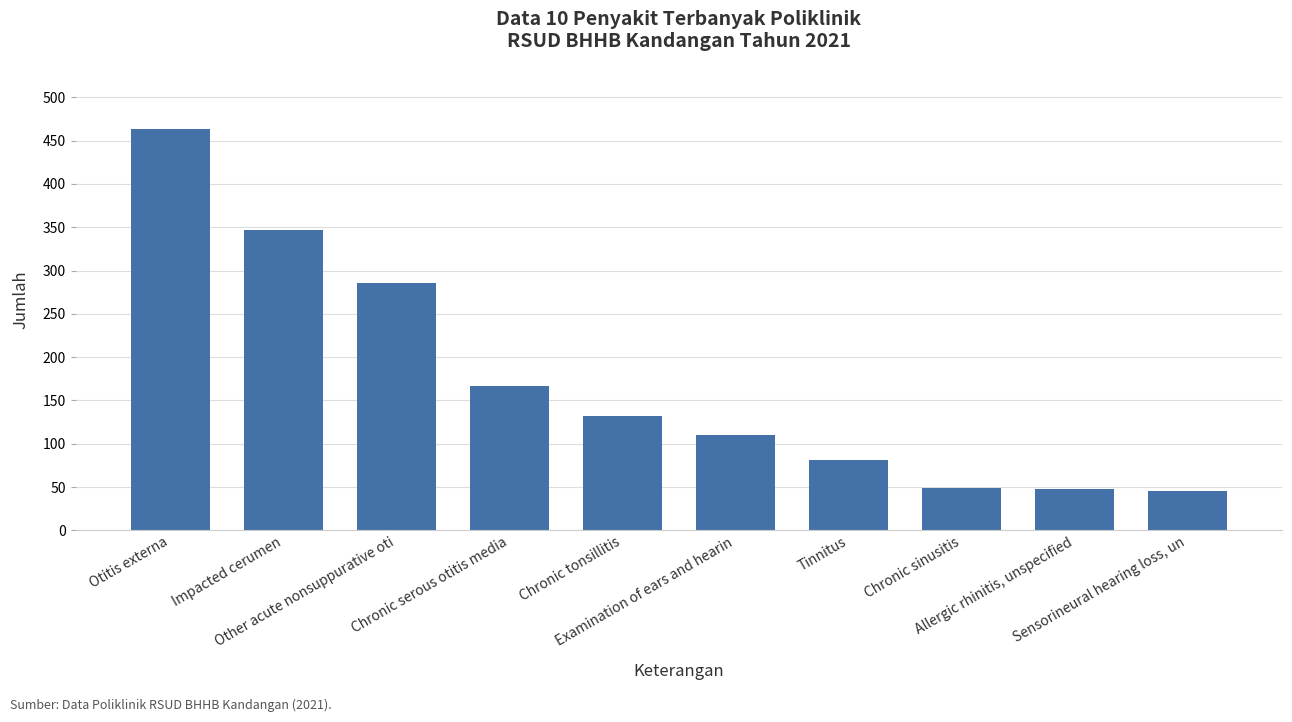

At which label is the value closest to 254?

Other acute nonsuppurative oti